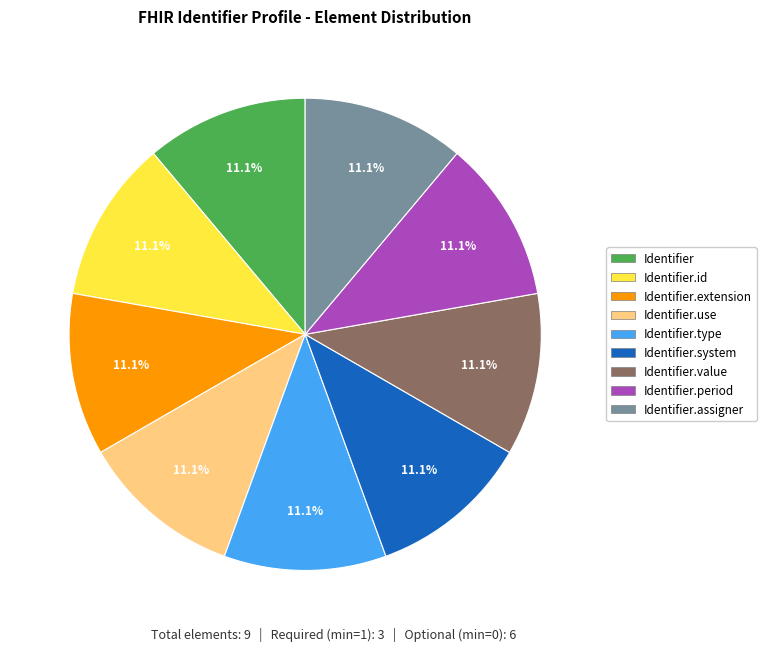

Does any single category account for the majority?

No